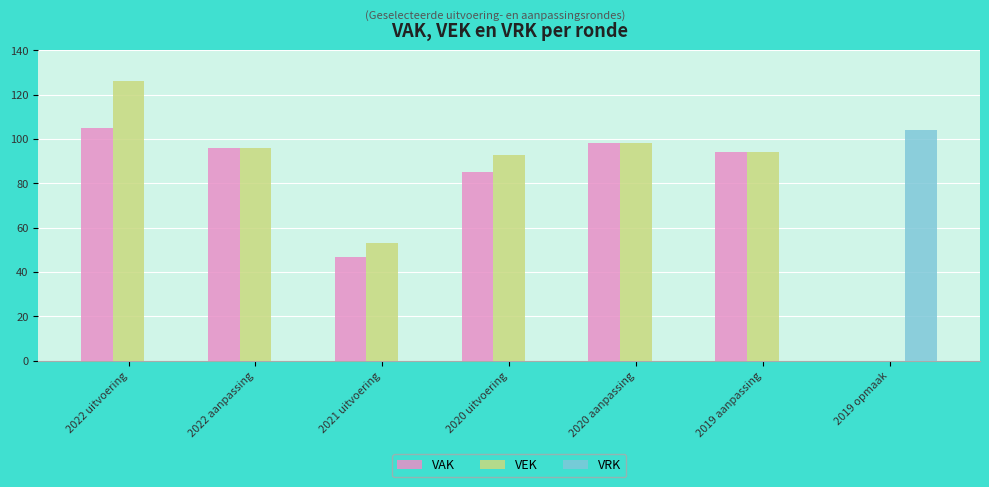

Between 2019 aanpassing and 2019 opmaak, which series saw the biggest shift?

VRK